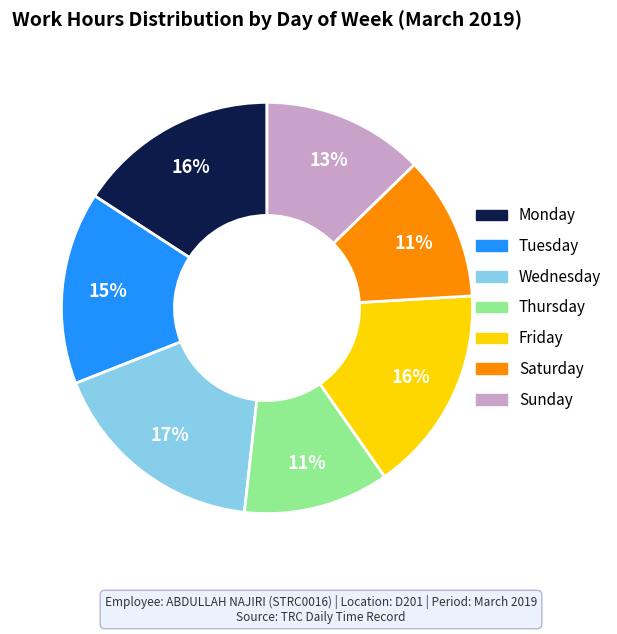

Count the number of slices in the pie.

7